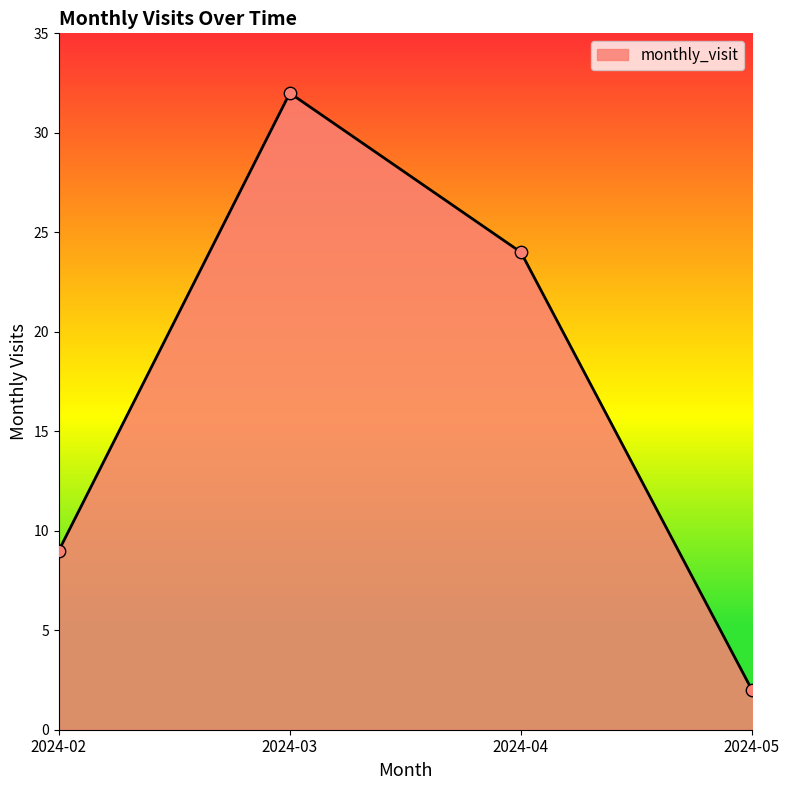

What is the change in value from 2024-02 to 2024-05?

-7